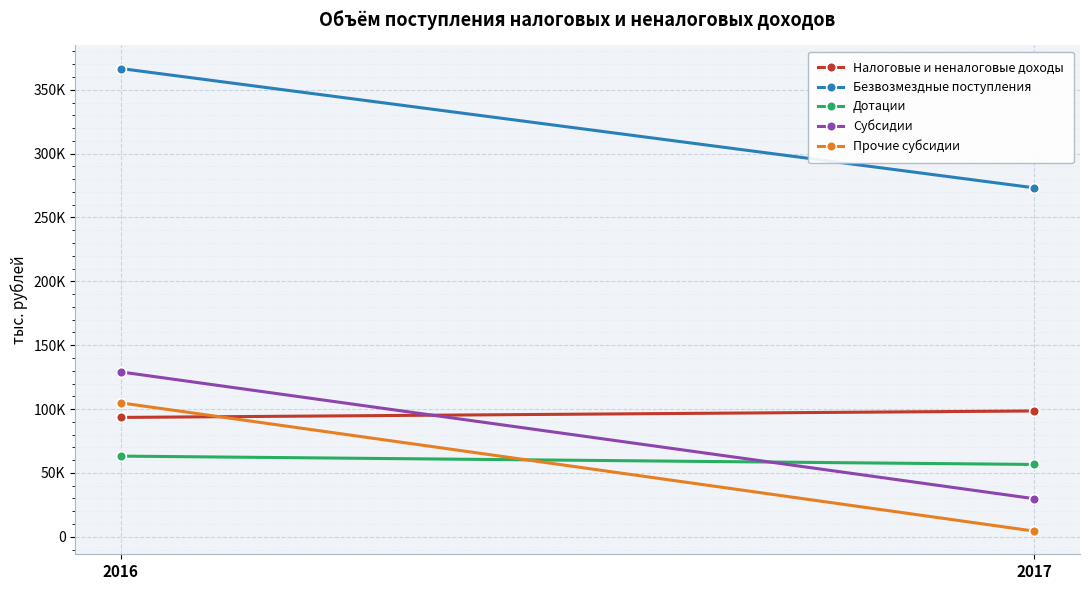

What is the average value of the Субсидии series?

79439.8